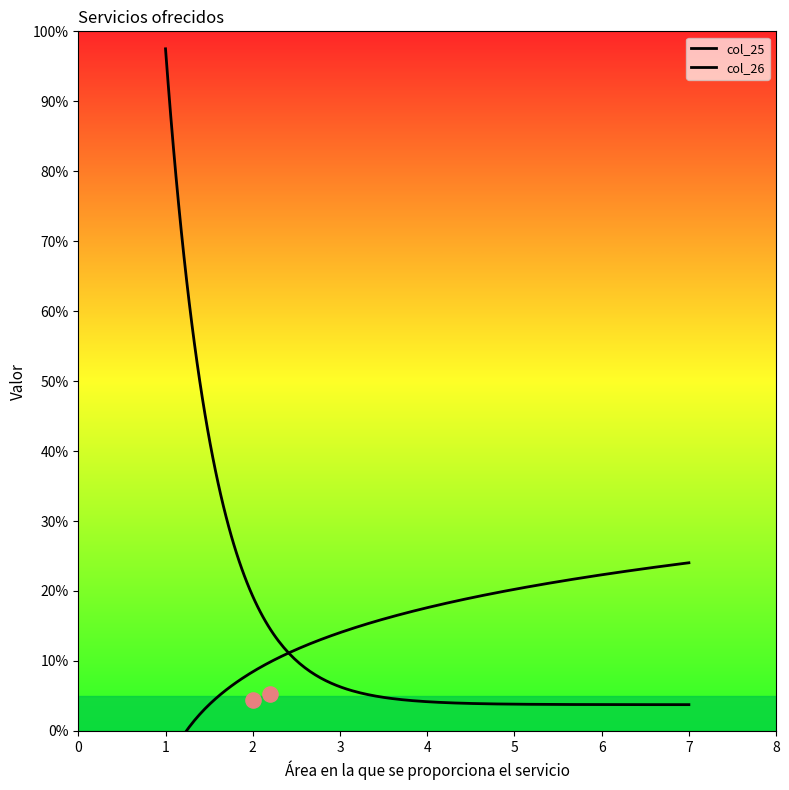

Which series reaches the maximum Y coordinate?

col_25